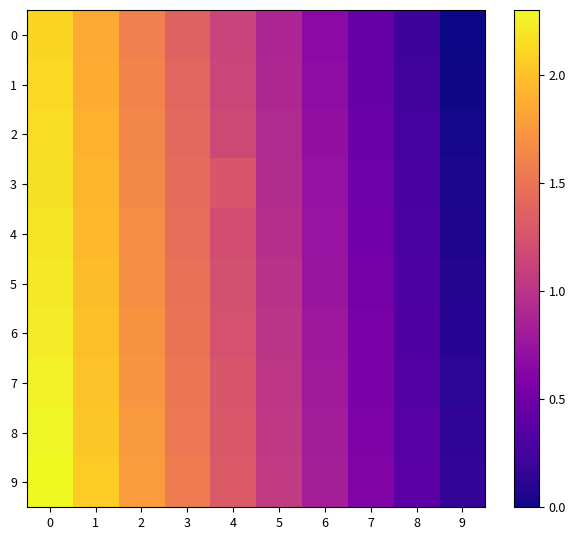

At how many categories does at least one series exceed 0?

10